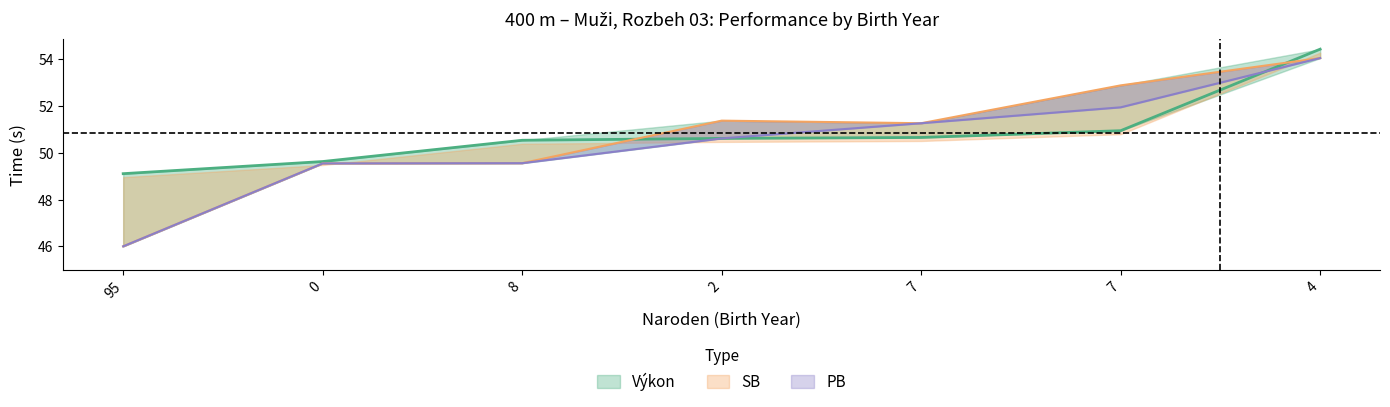

Is the value of Výkon at 7 greater than the value of SB at 7?

No